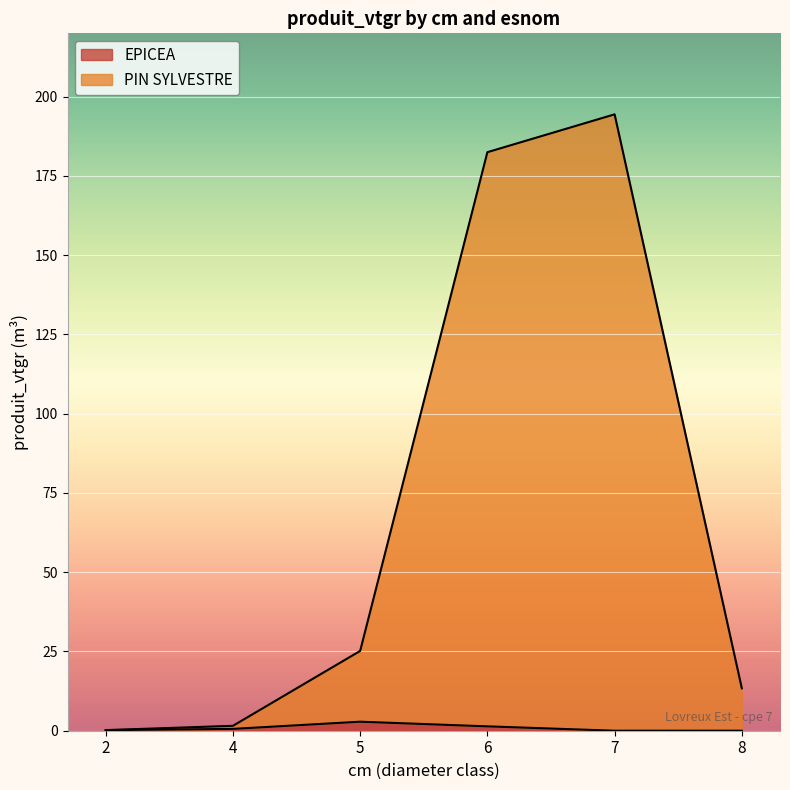

What is the total value across all series at 7?

194.4